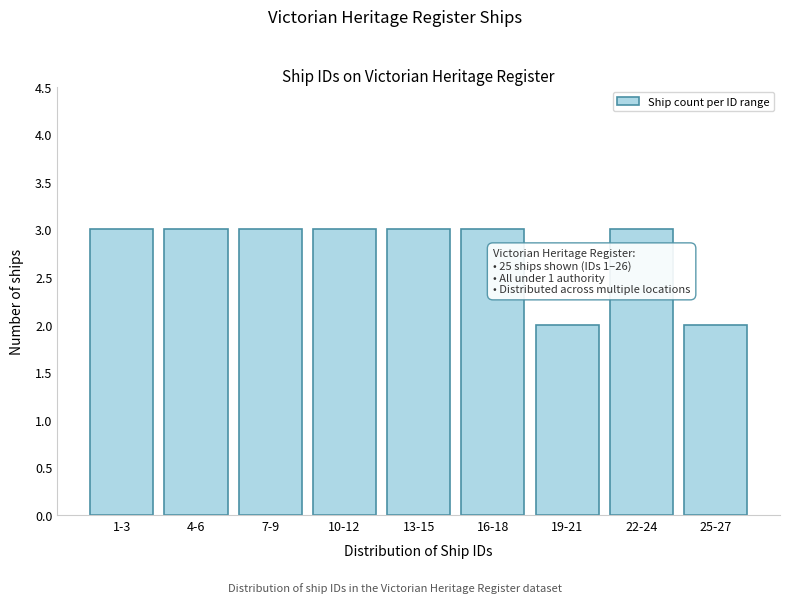

Reading left to right, what are all the values shown in this chart?

1-3=3	4-6=3	7-9=3	10-12=3	13-15=3	16-18=3	19-21=2	22-24=3	25-27=2